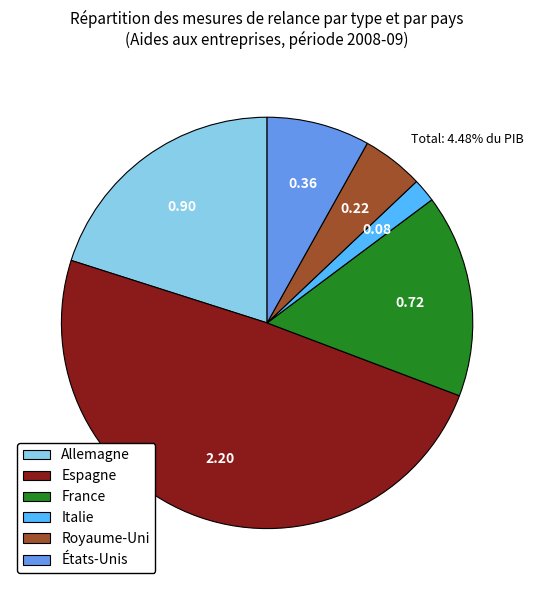

Is it true that Royaume-Uni is 5% of the pie?

True